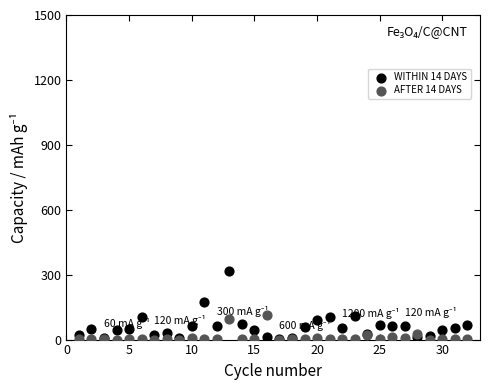

Which series contains the lowest Y value?

AFTER 14 DAYS